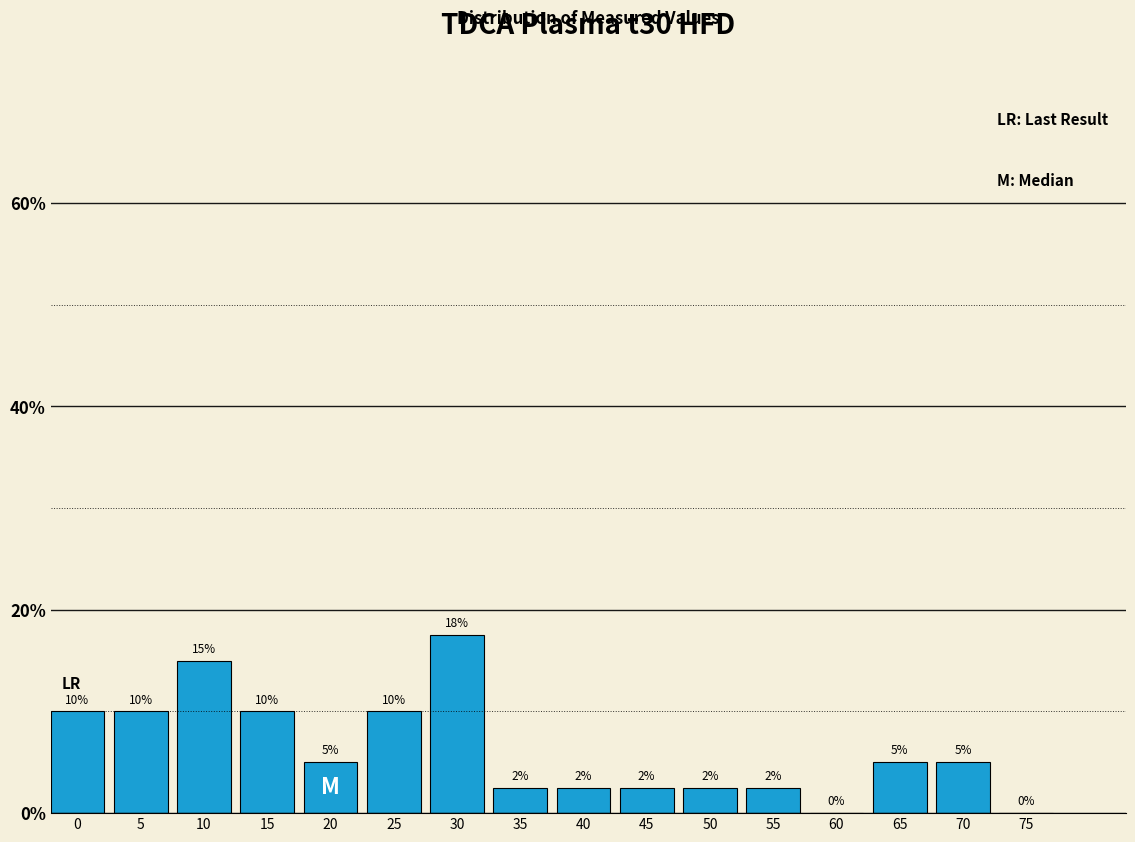

The value at 55 is 2.5. True or false?

True